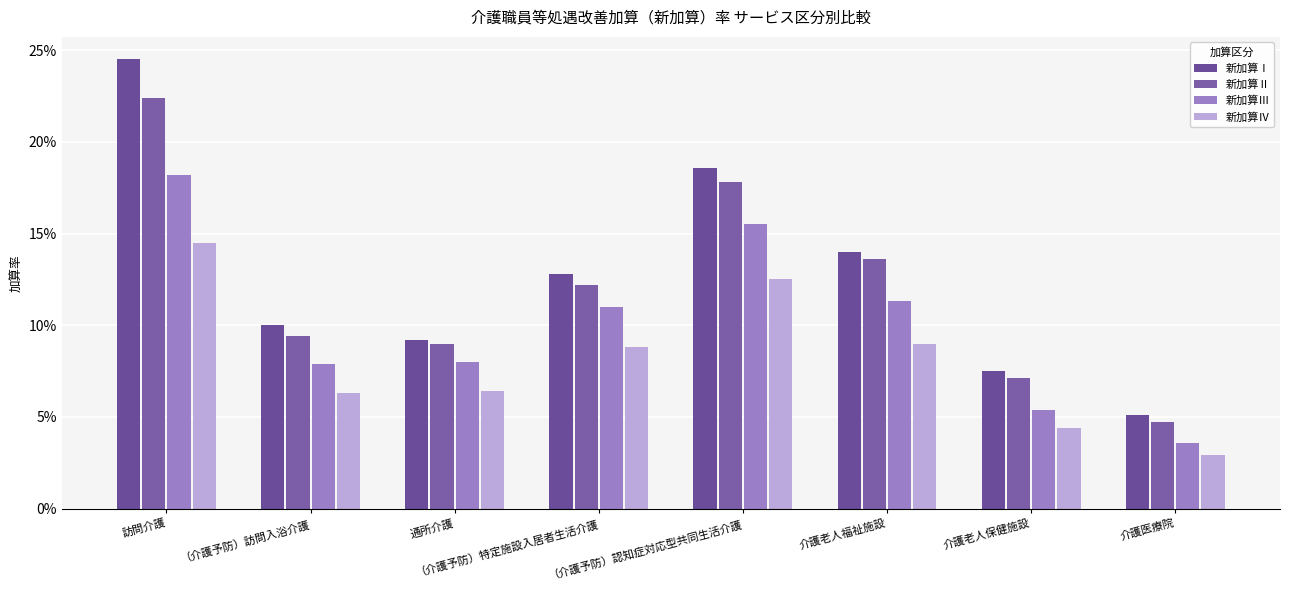

Count the 新加算Ⅲ values in the range 0 to 1.

8